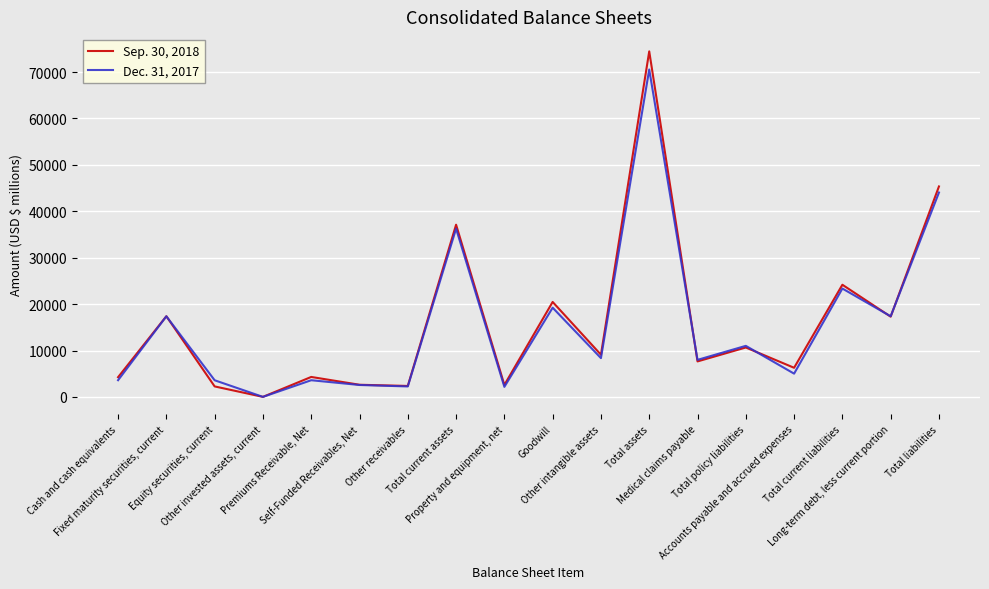

Rank the categories by Dec. 31, 2017 value from highest to lowest.

Total assets, Total liabilities, Total current assets, Total current liabilities, Goodwill, Long-term debt, less current portion, Fixed maturity securities, current, Total policy liabilities, Other intangible assets, Medical claims payable, Accounts payable and accrued expenses, Cash and cash equivalents, Premiums Receivable, Net, Equity securities, current, Self-Funded Receivables, Net, Other receivables, Property and equipment, net, Other invested assets, current